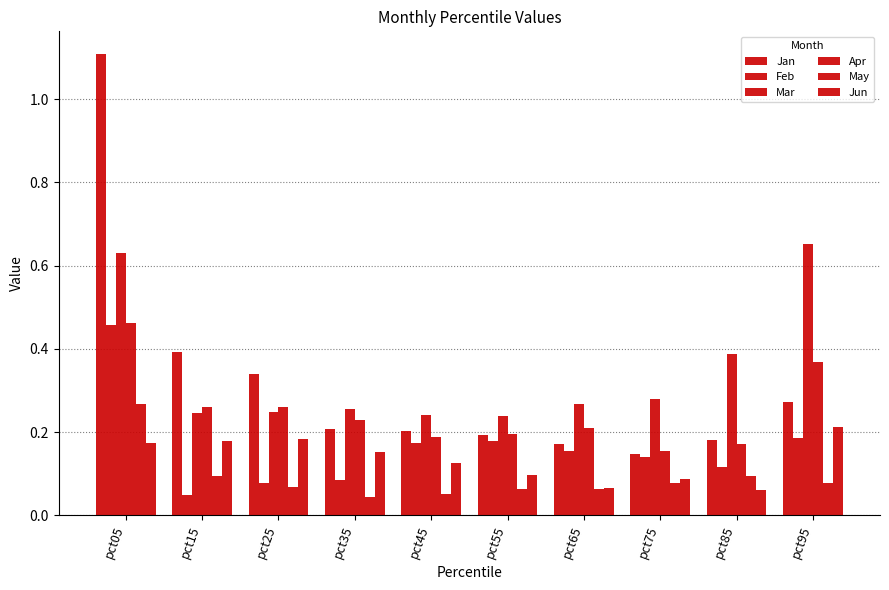

Reading left to right, transcribe all the data shown in this chart.

Jan: 1.1	0.4	0.3	0.2	0.2	0.2	0.2	0.1	0.2	0.3
Feb: 0.5	0.0	0.1	0.1	0.2	0.2	0.2	0.1	0.1	0.2
Mar: 0.6	0.2	0.2	0.3	0.2	0.2	0.3	0.3	0.4	0.7
Apr: 0.5	0.3	0.3	0.2	0.2	0.2	0.2	0.2	0.2	0.4
May: 0.3	0.1	0.1	0.0	0.1	0.1	0.1	0.1	0.1	0.1
Jun: 0.2	0.2	0.2	0.2	0.1	0.1	0.1	0.1	0.1	0.2